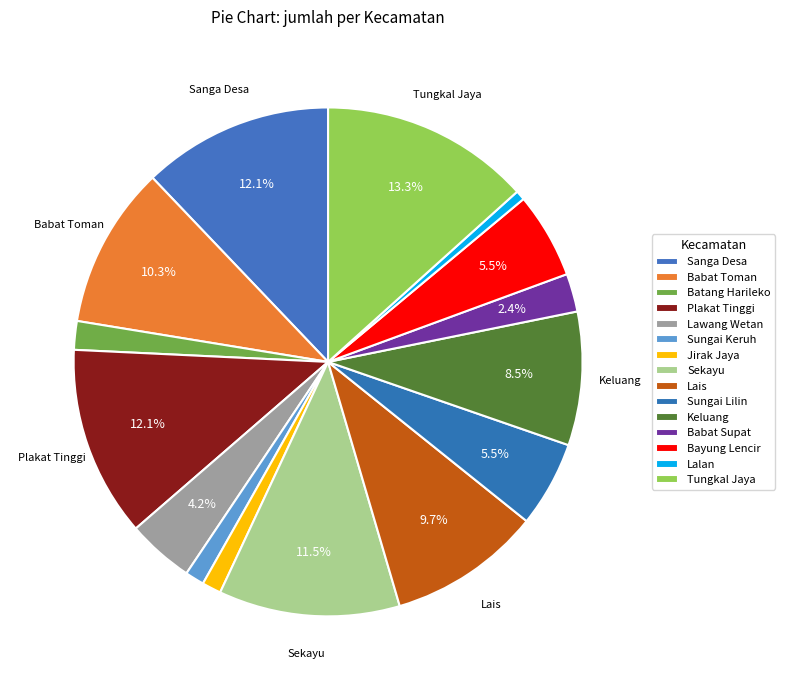

Rank the categories by value from highest to lowest.

Tungkal Jaya, Sanga Desa, Plakat Tinggi, Sekayu, Babat Toman, Lais, Keluang, Sungai Lilin, Bayung Lencir, Lawang Wetan, Babat Supat, Batang Harileko, Sungai Keruh, Jirak Jaya, Lalan